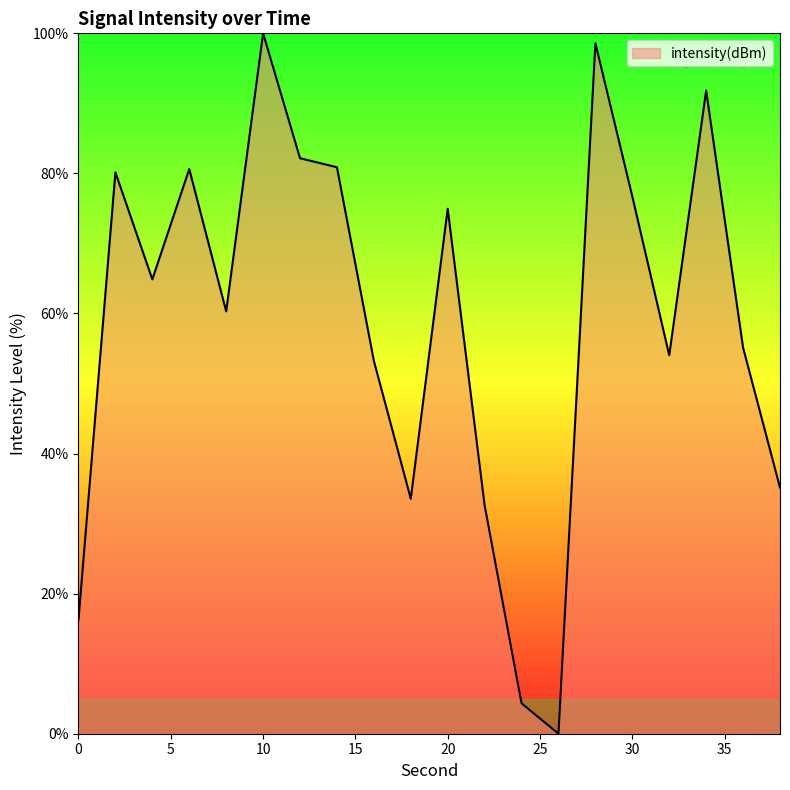

What is the greatest value displayed?

100.0